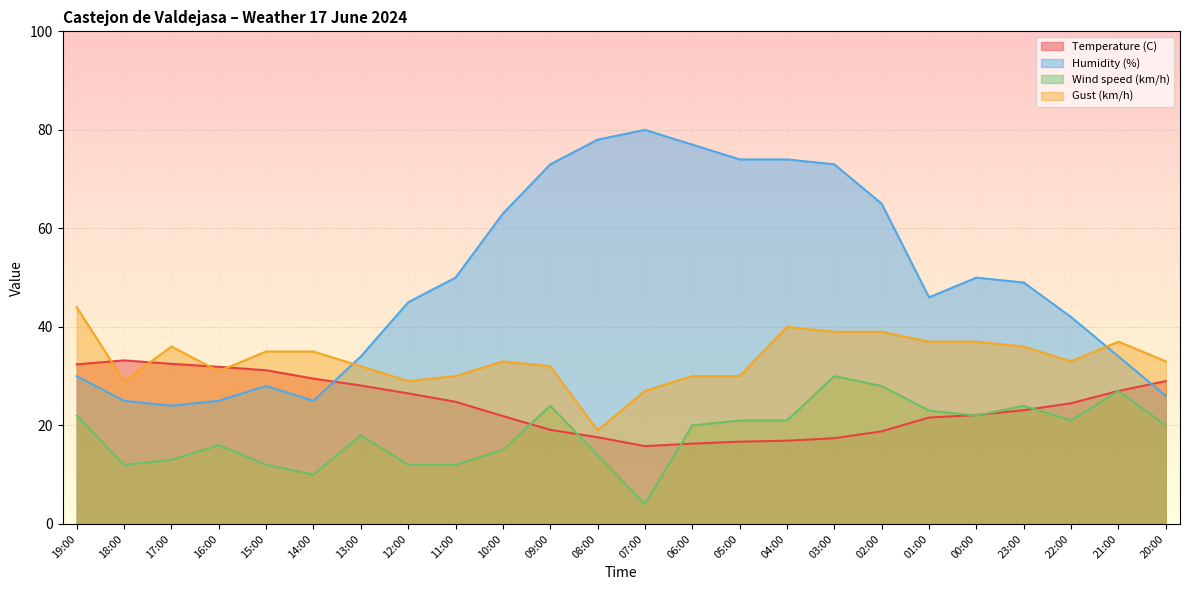

What is the spread (max minus min) of values at 15:00?

23.0